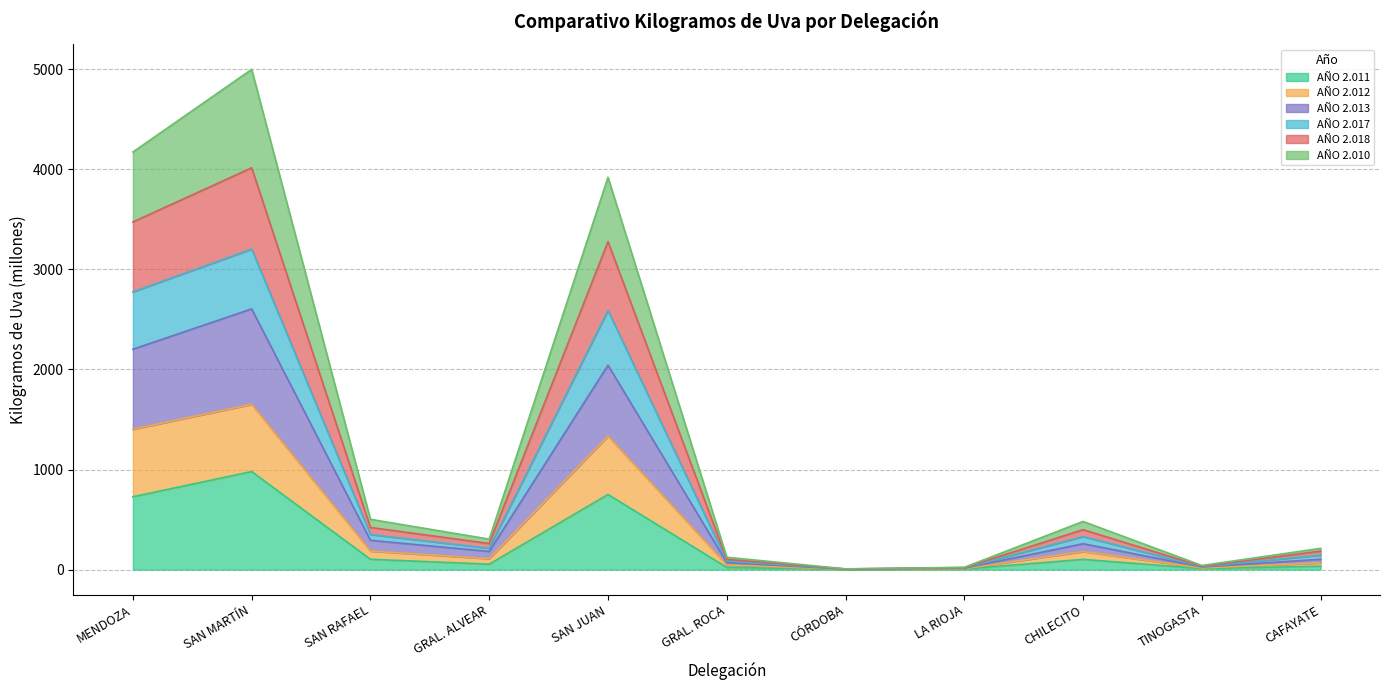

Which category has the lowest value in the AÑO 2.018 series?

CÓRDOBA